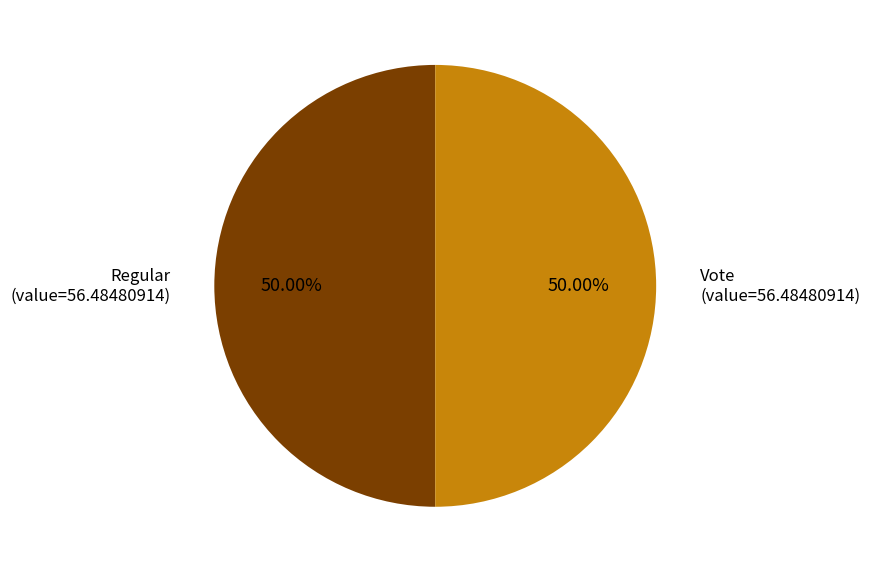

How many segments does this pie chart have?

2